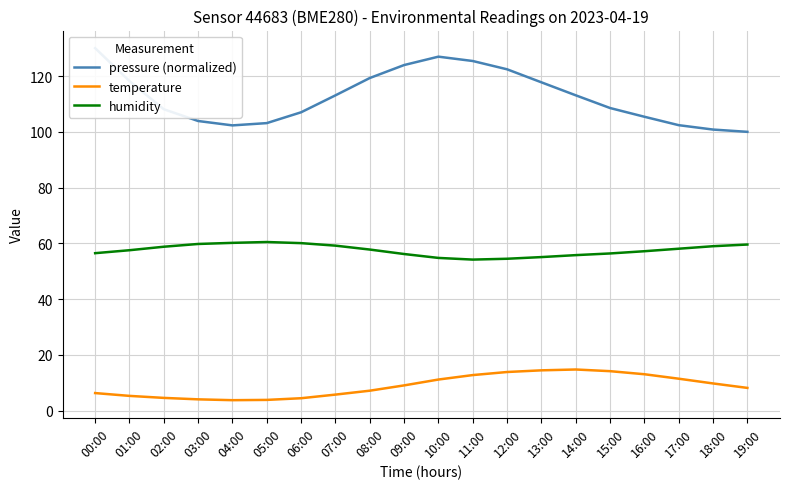

List the series in order of their overall mean, lowest first.

temperature, humidity, pressure (normalized)